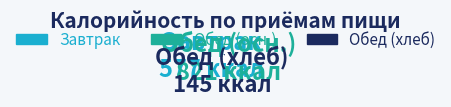

Is there a majority slice in this chart?

Yes